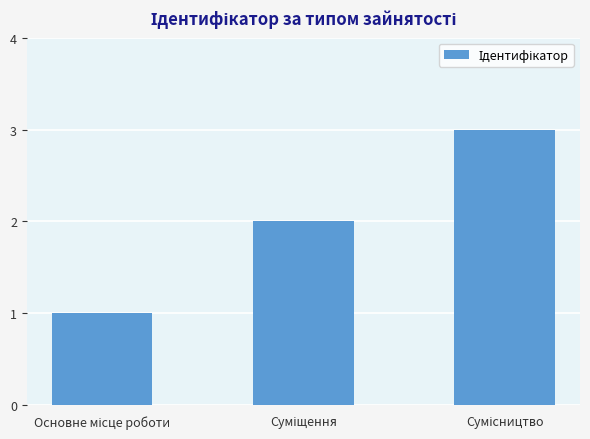

What is the sum of all values?

6